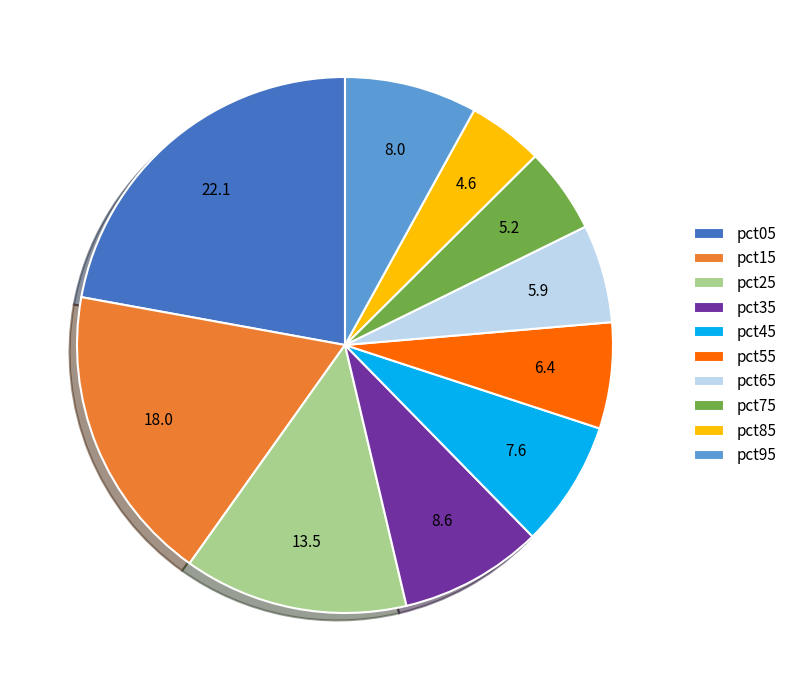

Do pct25 and pct45 together represent more than half of the pie?

No